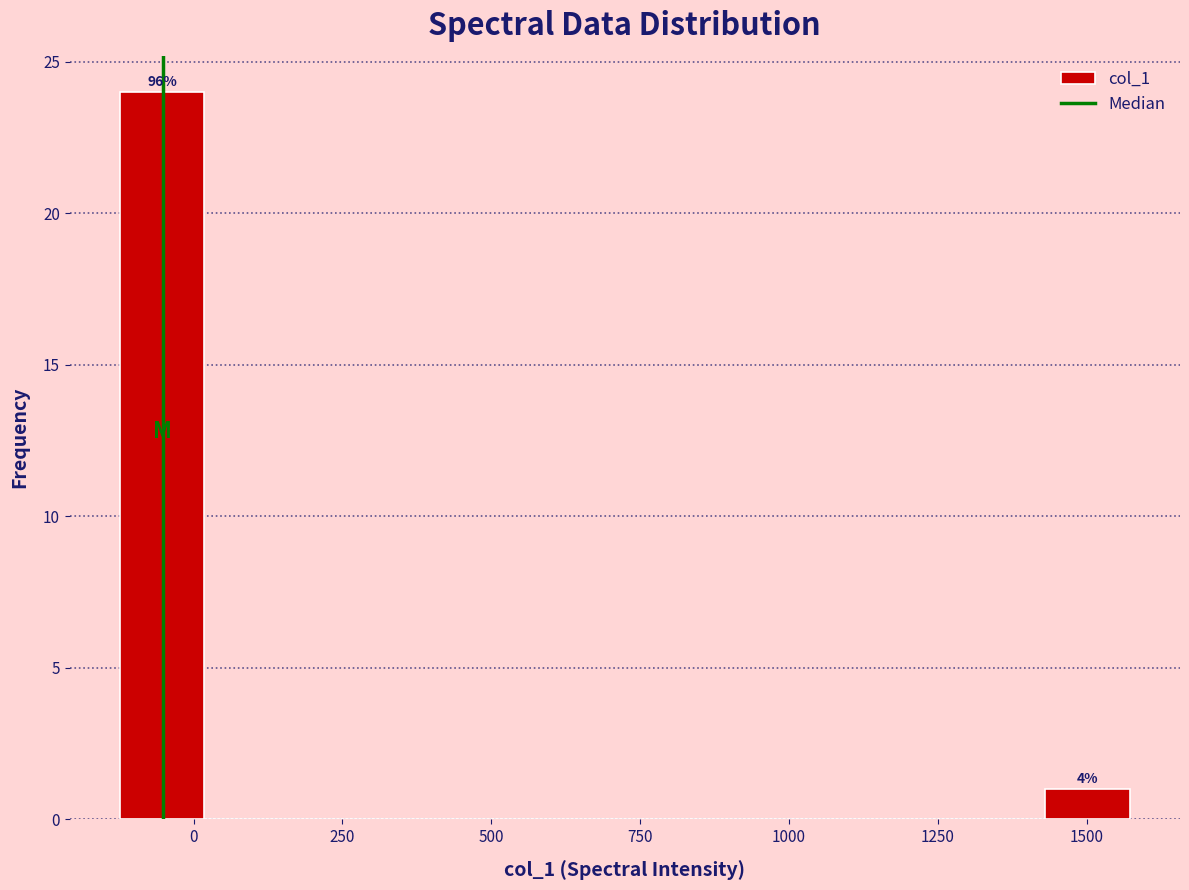

Around what value on the x-axis is the tallest bar? Give the approximate position of its centre, as read against the axis.

-50